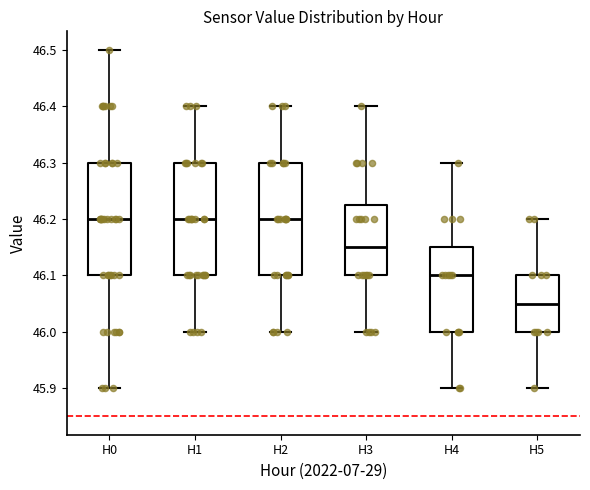

Reading left to right, read every box against the y-axis: the position of its median line, the range the box covers, and the ends of its whiskers. The values are not printed on the chart, so give them approximately, as read against the axis.

H0: median 46.20, box 46.10 to 46.30, whiskers 45.90 to 46.50
H1: median 46.20, box 46.10 to 46.30, whiskers 46.00 to 46.40
H2: median 46.20, box 46.10 to 46.30, whiskers 46.00 to 46.40
H3: median 46.15, box 46.10 to 46.23, whiskers 46.00 to 46.40
H4: median 46.10, box 46.00 to 46.15, whiskers 45.90 to 46.30
H5: median 46.05, box 46.00 to 46.10, whiskers 45.90 to 46.20